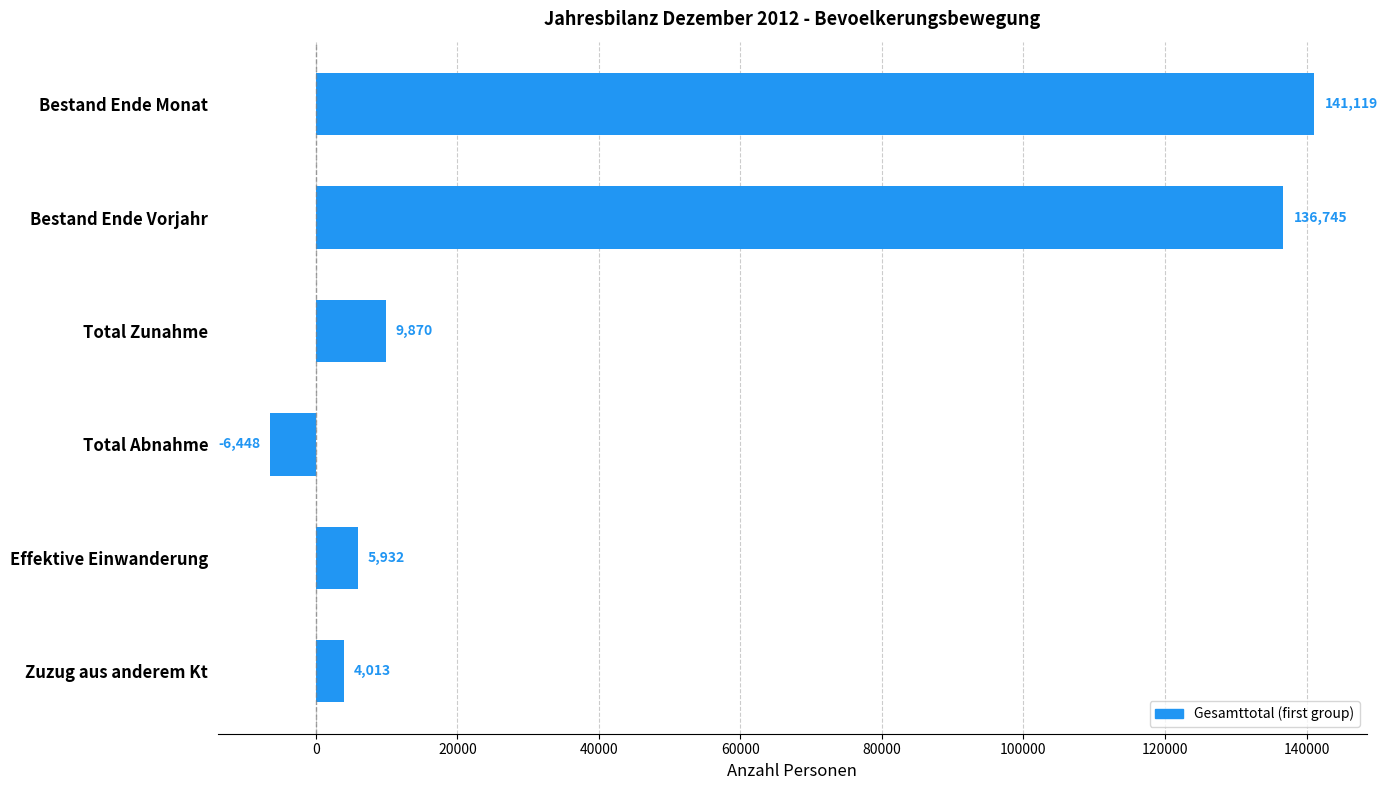

What is the difference between the maximum and minimum values?

147567